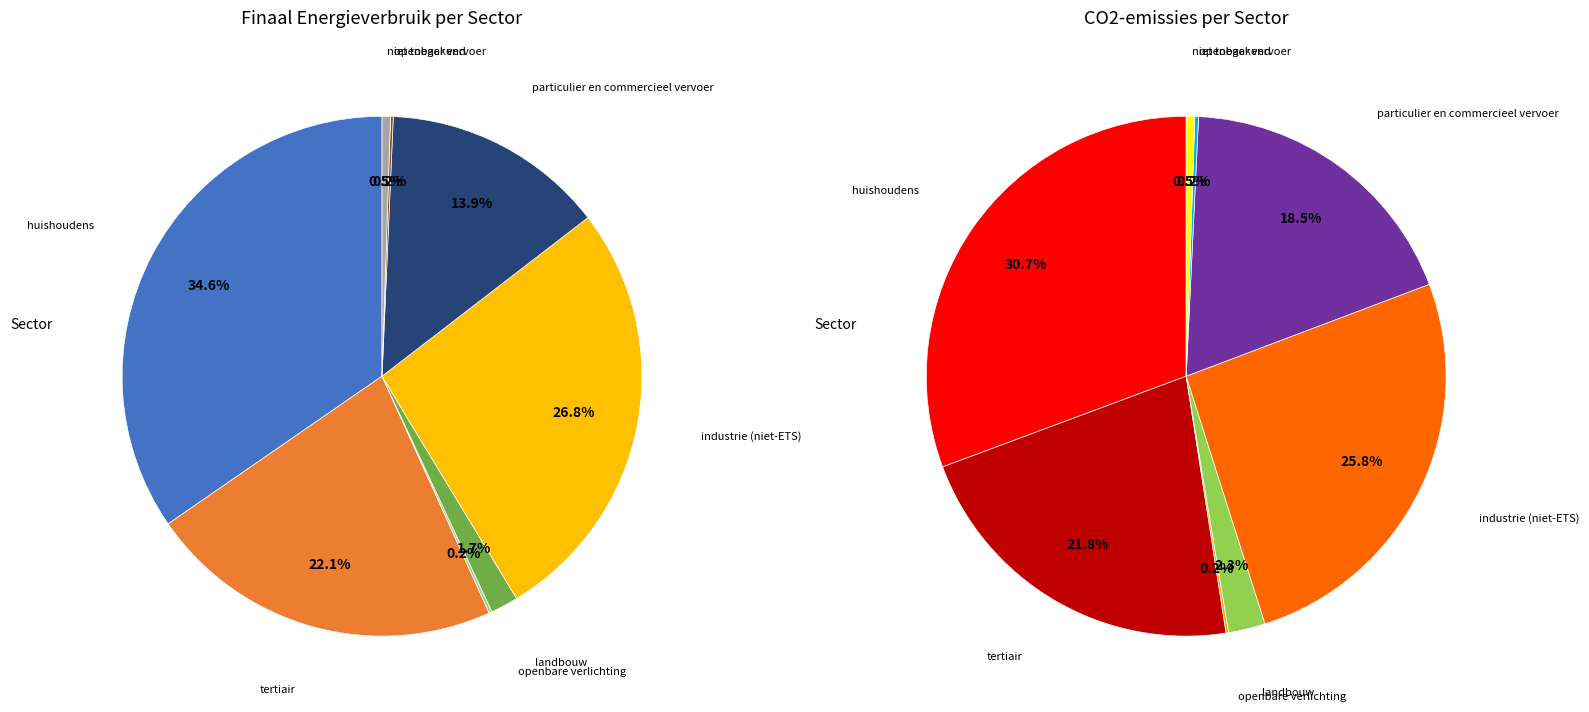

How many segments does this pie chart have?

8